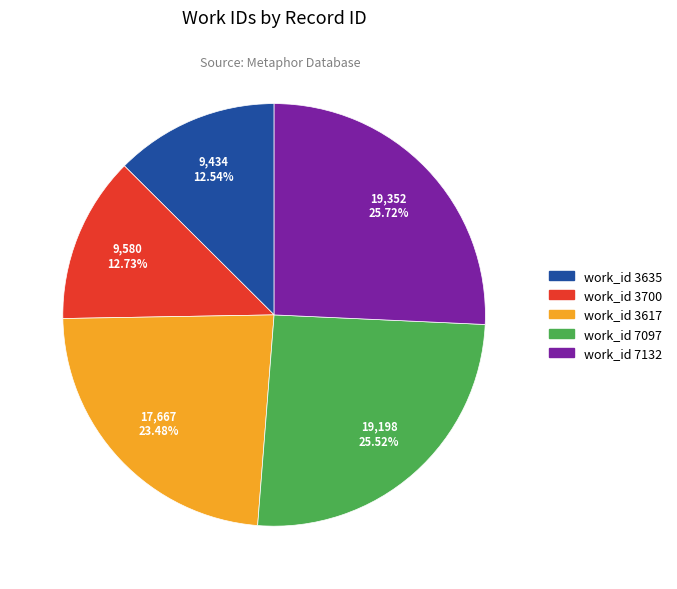

Does any single category account for the majority?

No